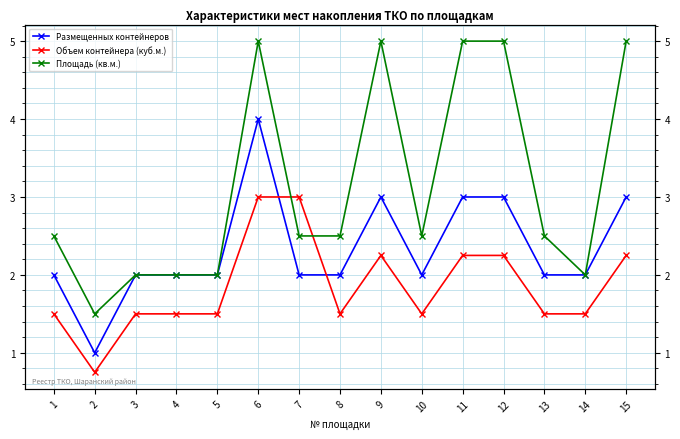

Which has a higher value, 2 or 10?

10